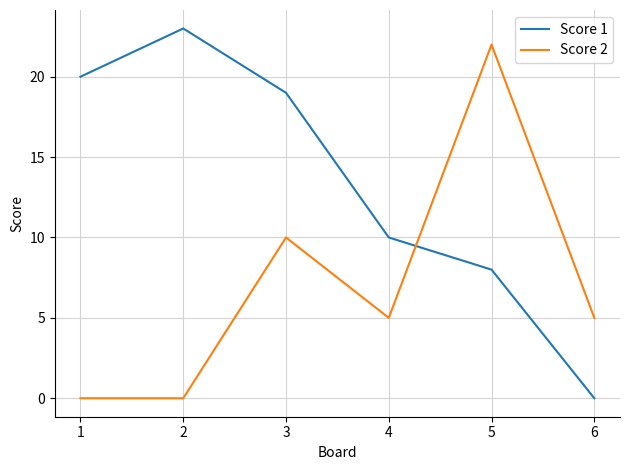

What is the average value of the Score 1 series?

13